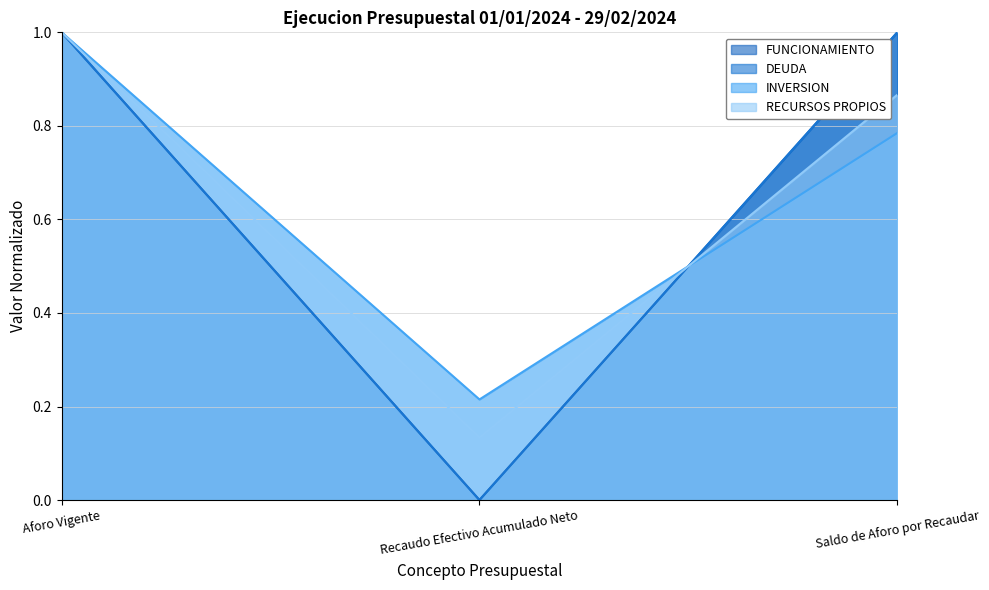

What is the difference between the maximum and minimum values in the DEUDA series?

1.0